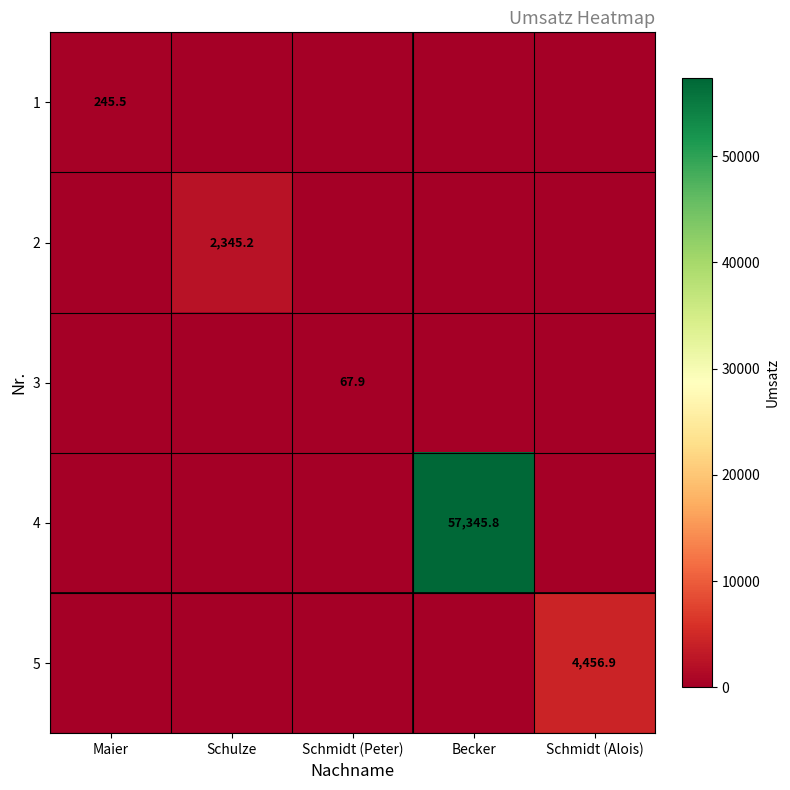

What is the total value across all series at Schmidt (Alois)?

4456.9